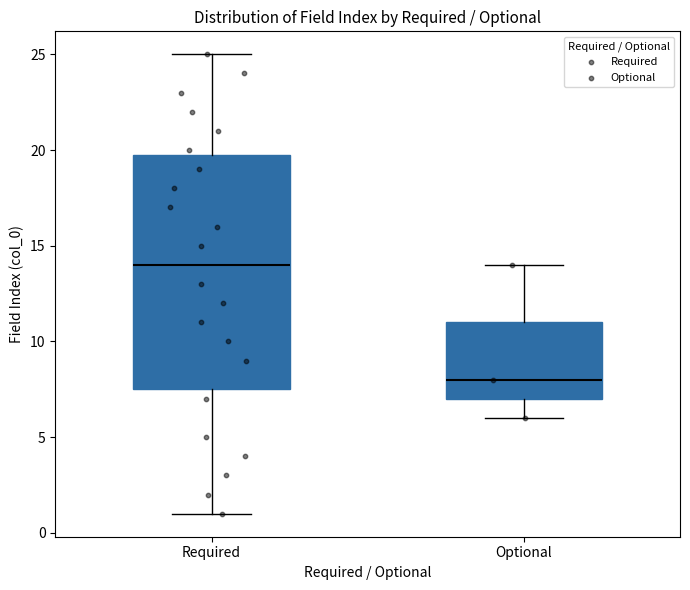

Reading left to right, transcribe this box plot: for each box, give where its median line is, the range the box spans, and where its two whiskers end, as read against the y-axis. The values are not printed on the chart, so give them approximately, as read against the axis.

Required: median 14.0, box 7.5 to 20.0, whiskers 1.0 to 25.0
Optional: median 8.0, box 7.0 to 11.0, whiskers 6.0 to 14.0